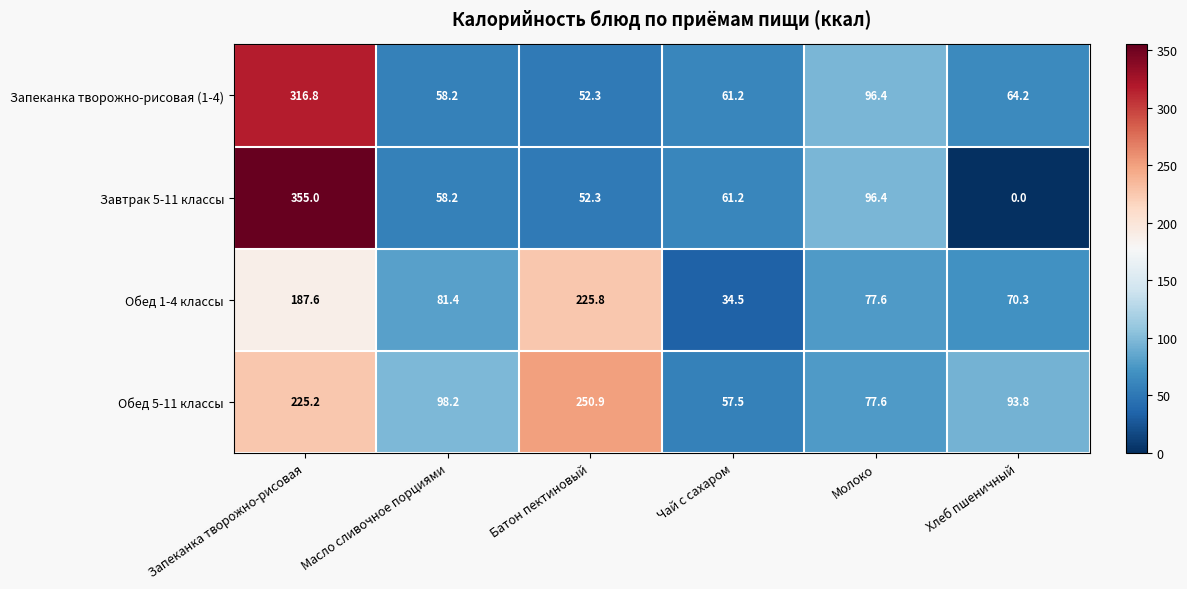

What is the spread (max minus min) of values at Запеканка творожно-рисовая?

167.4